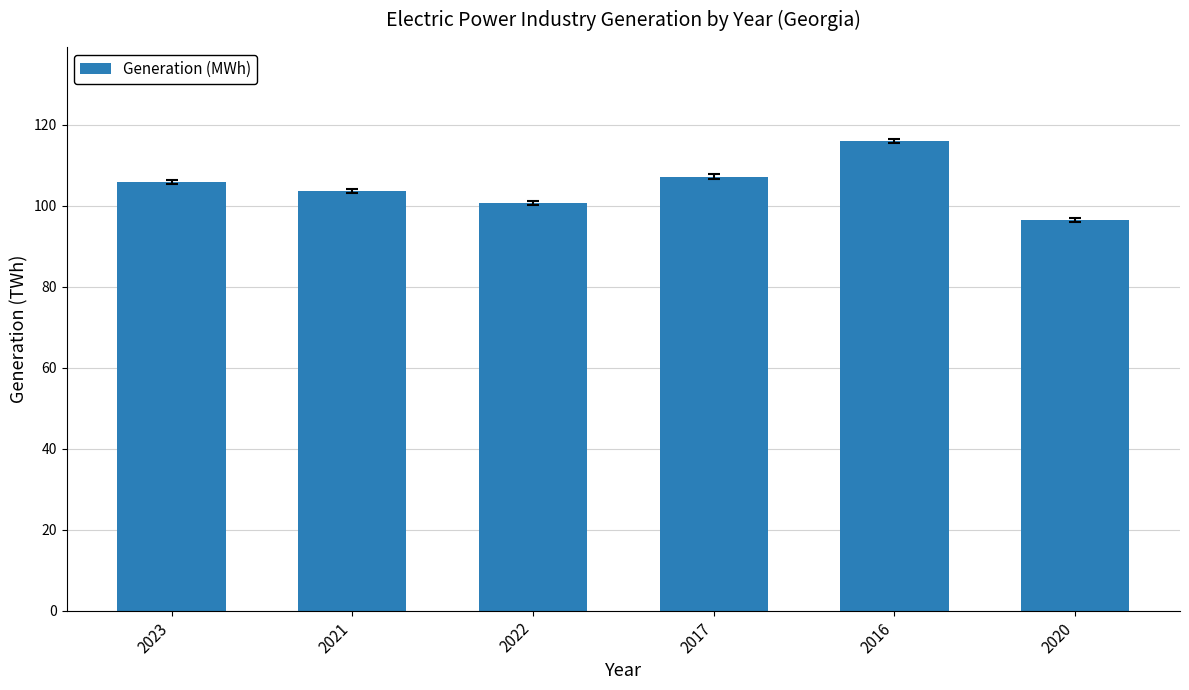

Approximately how many times larger is the value at 2021 compared to 2016?

0.9